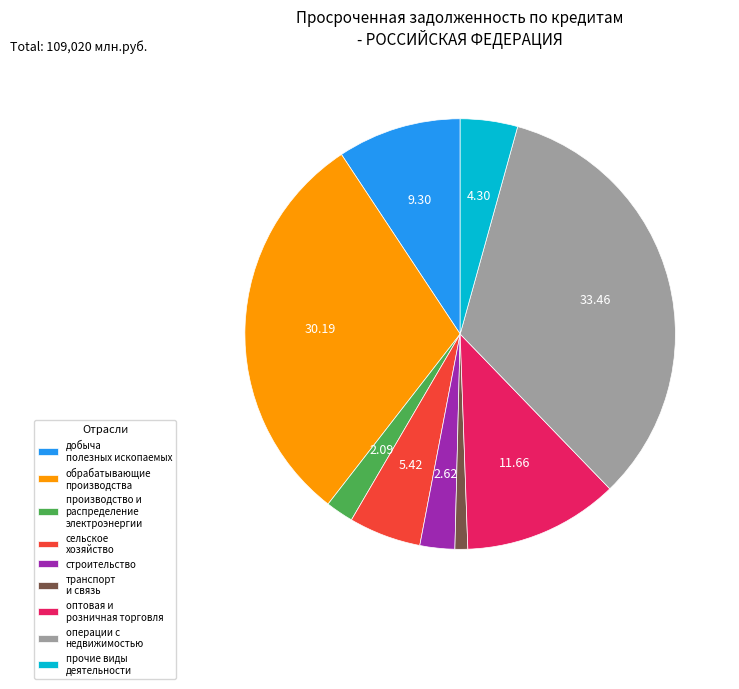

Combined, do прочие виды деятельности and операции с недвижимостью account for over 50%?

No